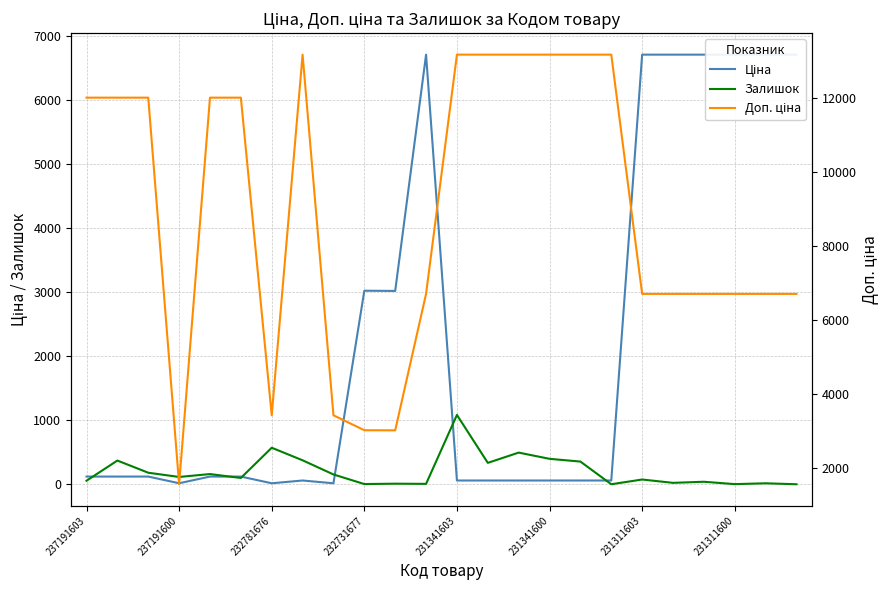

The Залишок series shows 0.0 at 17. True or false?

True